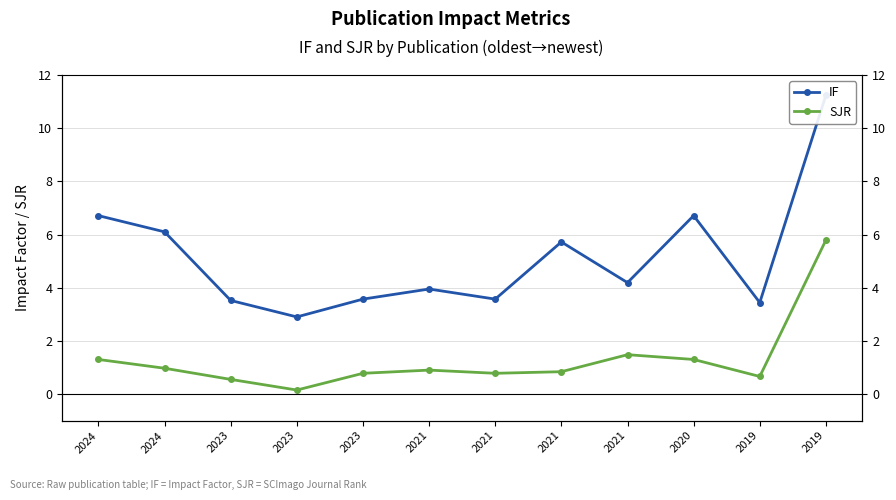

The SJR series shows 2.1 at 2021. True or false?

False